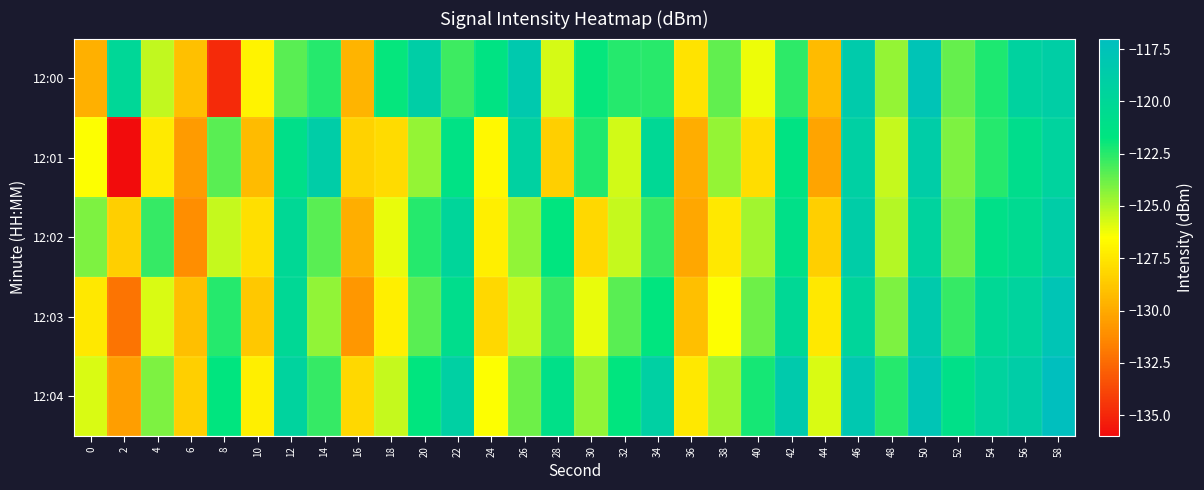

Reading left to right, extract all data points from this chart.

12:00: 0=-129.7	2=-120.0	4=-125.4	6=-129.1	8=-134.8	10=-127.0	12=-123.5	14=-122.4	16=-129.6	18=-121.8	20=-118.9	22=-122.9	24=-121.5	26=-118.3	28=-125.7	30=-121.8	32=-122.5	34=-122.5	36=-127.6	38=-123.5	40=-126.2	42=-122.6	44=-129.3	46=-118.5	48=-124.5	50=-117.7	52=-123.6	54=-122.3	56=-119.4	58=-118.9
12:01: 0=-126.5	2=-135.9	4=-127.4	6=-130.6	8=-123.4	10=-129.3	12=-121.0	14=-118.8	16=-128.3	18=-127.9	20=-124.5	22=-121.3	24=-126.8	26=-119.2	28=-128.5	30=-122.3	32=-125.7	34=-120.1	36=-129.9	38=-124.6	40=-127.9	42=-121.5	44=-130.2	46=-119.1	48=-125.5	50=-118.8	52=-124.1	54=-122.5	56=-120.8	58=-119.5
12:02: 0=-124.1	2=-128.5	4=-122.8	6=-131.1	8=-125.5	10=-127.8	12=-120.1	14=-123.5	16=-129.8	18=-126.1	20=-122.5	22=-119.8	24=-127.1	26=-124.5	28=-121.8	30=-128.1	32=-125.5	34=-122.8	36=-130.1	38=-127.5	40=-124.8	42=-121.1	44=-128.5	46=-118.8	48=-125.1	50=-119.5	52=-123.8	54=-121.1	56=-120.5	58=-118.8
12:03: 0=-127.5	2=-132.1	4=-125.8	6=-129.1	8=-122.5	10=-128.8	12=-120.1	14=-124.5	16=-130.8	18=-127.1	20=-123.5	22=-120.8	24=-128.1	26=-125.5	28=-122.8	30=-126.1	32=-123.5	34=-121.8	36=-129.1	38=-126.5	40=-123.8	42=-120.1	44=-127.5	46=-119.8	48=-124.1	50=-118.5	52=-122.8	54=-120.1	56=-119.5	58=-117.8
12:04: 0=-125.8	2=-130.5	4=-124.1	6=-128.5	8=-121.8	10=-127.1	12=-119.5	14=-122.8	16=-128.1	18=-125.5	20=-121.8	22=-119.1	24=-126.5	26=-123.8	28=-121.1	30=-124.5	32=-121.8	34=-119.1	36=-127.5	38=-124.8	40=-122.1	42=-118.5	44=-125.8	46=-118.1	48=-122.5	50=-117.8	52=-121.1	54=-119.5	56=-118.8	58=-117.1